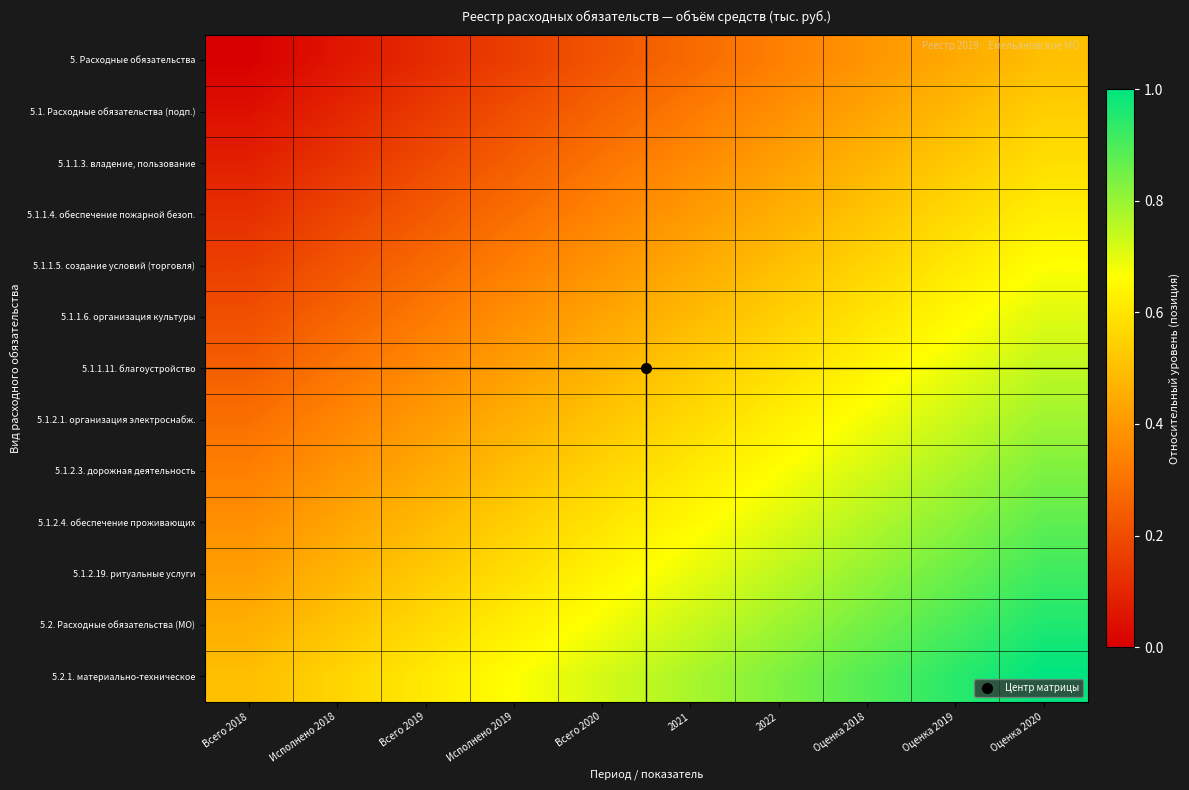

What is the total value across all series at Исполнено 2018?

4.0